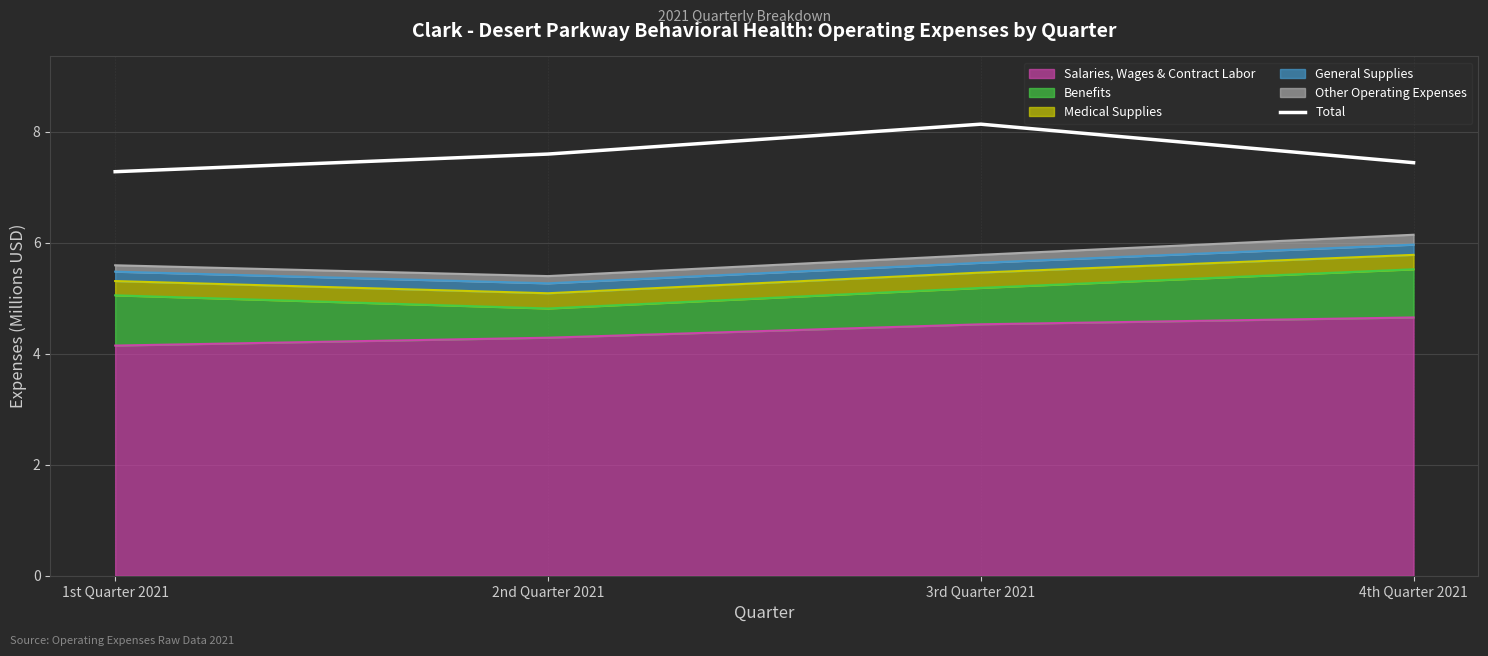

Reading right to left, list all the values displayed in this chart.

4th Quarter 2021=7.4	3rd Quarter 2021=8.1	2nd Quarter 2021=7.6	1st Quarter 2021=7.3